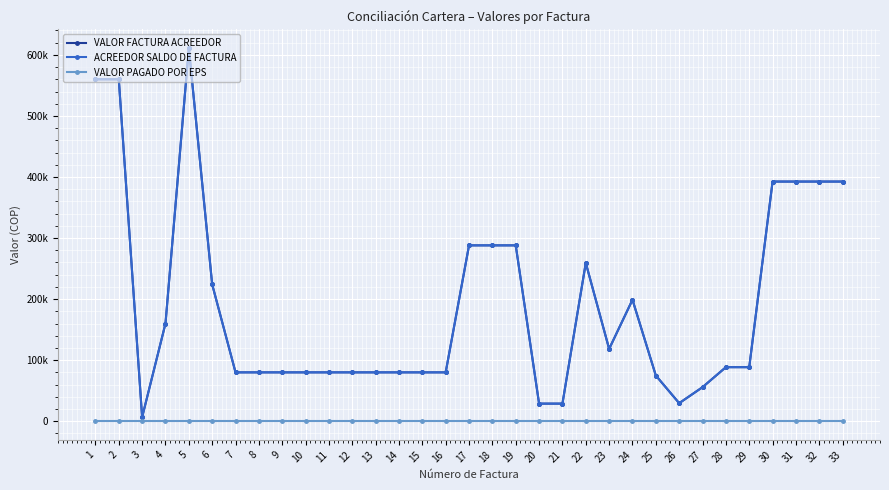

List the series in order of their peak value, highest first.

VALOR FACTURA ACREEDOR, ACREEDOR SALDO DE FACTURA, VALOR PAGADO POR EPS